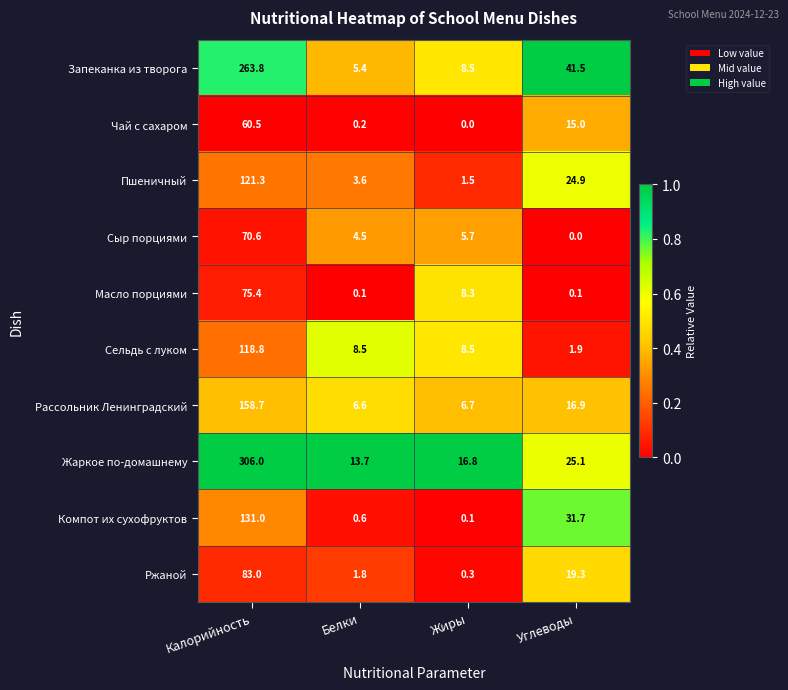

What is the greatest value displayed?

306.0